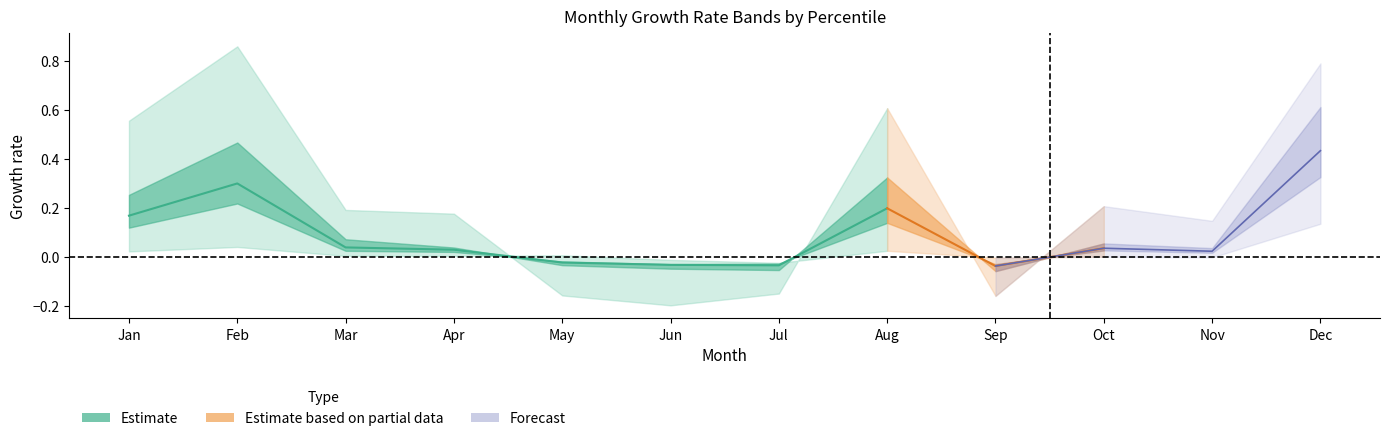

At which category does pct25 reach its first local valley?

Jun